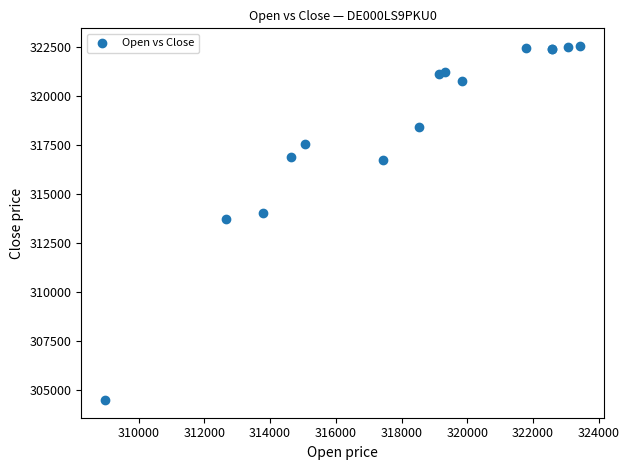

What Y value in the scatter plot is closest to 313540?

313749